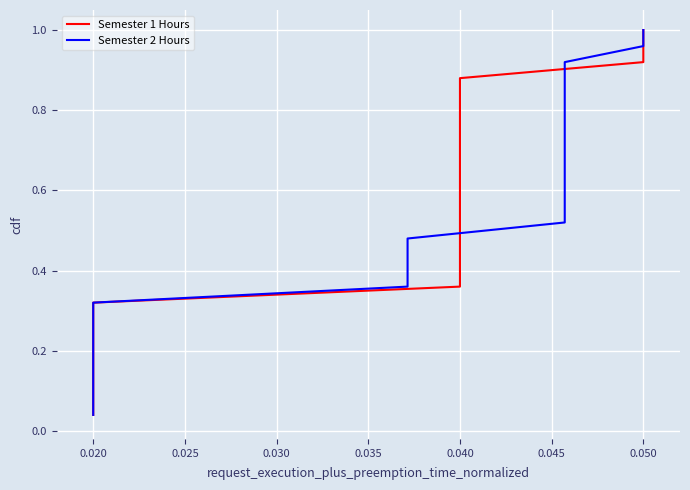

What is the average value of the Semester 1 Hours series?

0.5